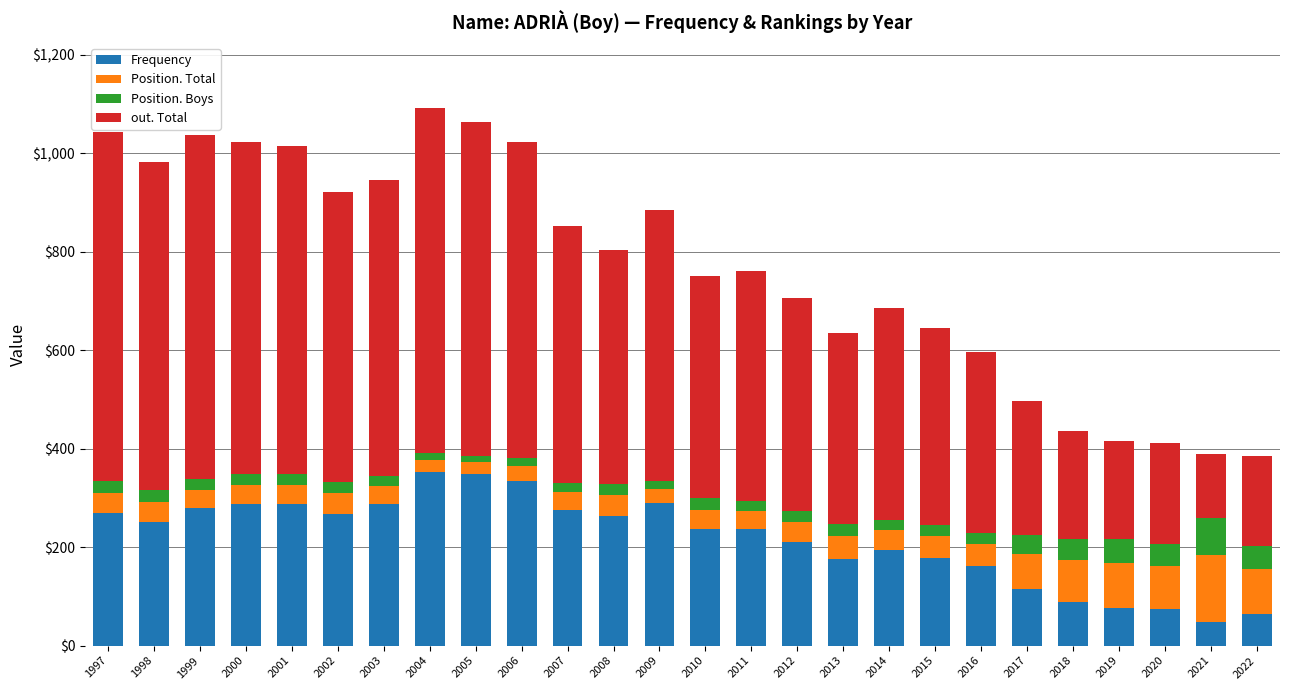

The value of Frequency at 2003 is 171. True or false?

False